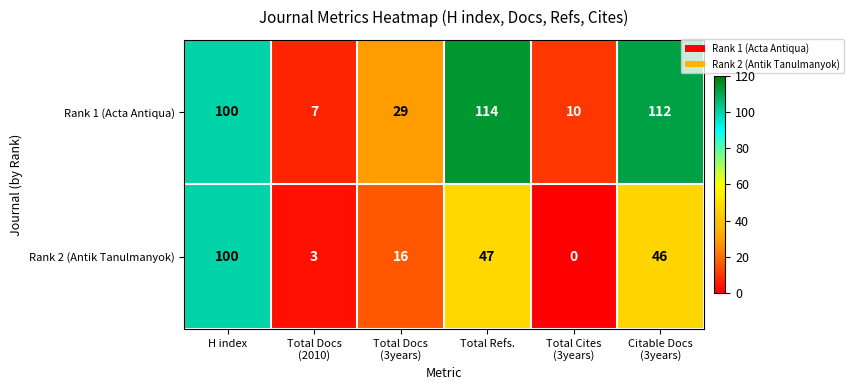

Reading right to left, what are all the values shown in this chart?

Rank 1 (Acta Antiqua): 112	10	114	29	7	100
Rank 2 (Antik Tanulmanyok): 46	0	47	16	3	100